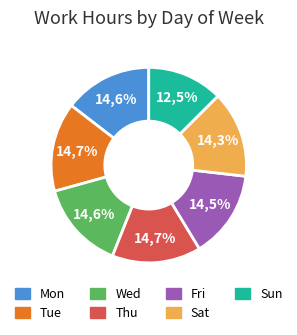

What percentage is NOT represented by Thu?

85.3%